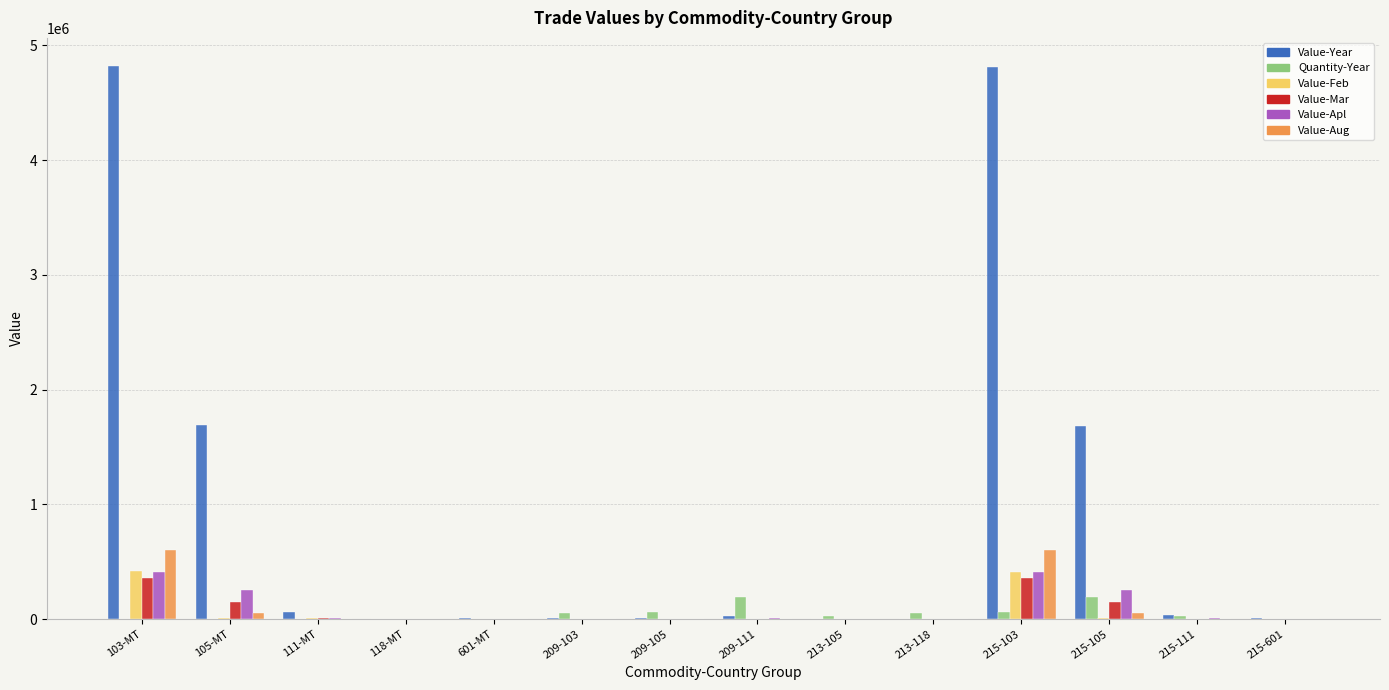

The value of Value-Year at 601-MT is 5870. True or false?

True